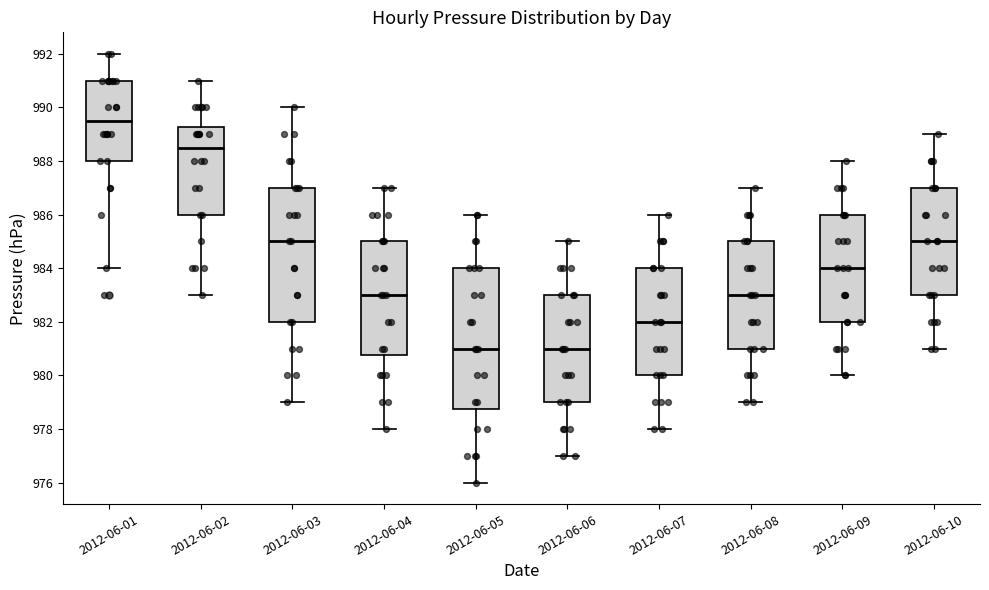

Reading left to right, read every box against the y-axis: the position of its median line, the range the box covers, and the ends of its whiskers. The values are not printed on the chart, so give them approximately, as read against the axis.

2012-06-01: median 989.6, box 988.0 to 991.0, whiskers 984.0 to 992.0
2012-06-02: median 988.6, box 986.0 to 989.2, whiskers 983.0 to 991.0
2012-06-03: median 985.0, box 982.0 to 987.0, whiskers 979.0 to 990.0
2012-06-04: median 983.0, box 980.8 to 985.0, whiskers 978.0 to 987.0
2012-06-05: median 981.0, box 978.8 to 984.0, whiskers 976.0 to 986.0
2012-06-06: median 981.0, box 979.0 to 983.0, whiskers 977.0 to 985.0
2012-06-07: median 982.0, box 980.0 to 984.0, whiskers 978.0 to 986.0
2012-06-08: median 983.0, box 981.0 to 985.0, whiskers 979.0 to 987.0
2012-06-09: median 984.0, box 982.0 to 986.0, whiskers 980.0 to 988.0
2012-06-10: median 985.0, box 983.0 to 987.0, whiskers 981.0 to 989.0